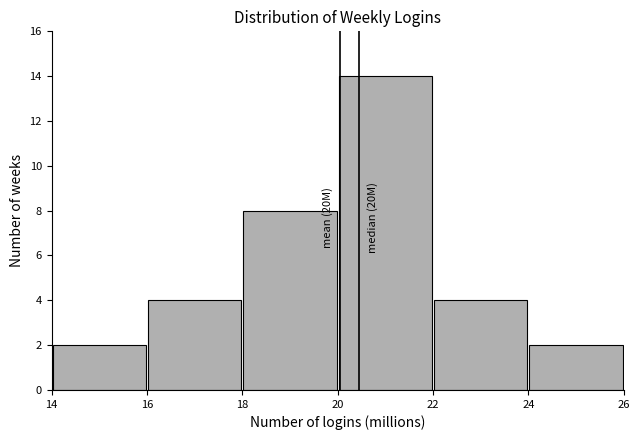

Which range on the x-axis has the tallest bar?

20 to 22